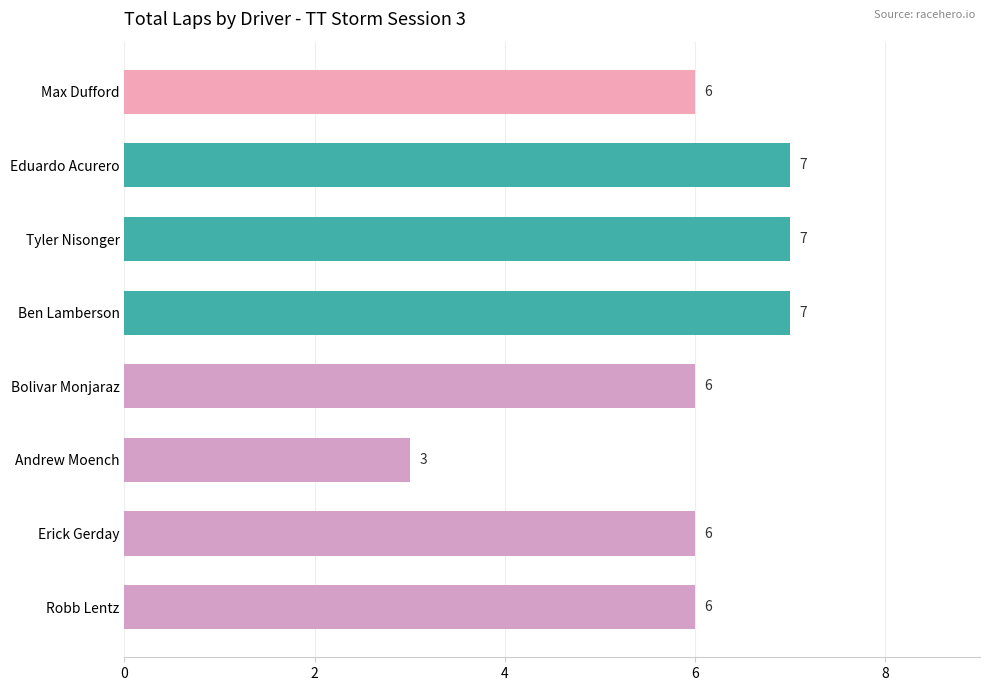

Reading top to bottom, list all the values displayed in this chart.

6	7	7	7	6	3	6	6